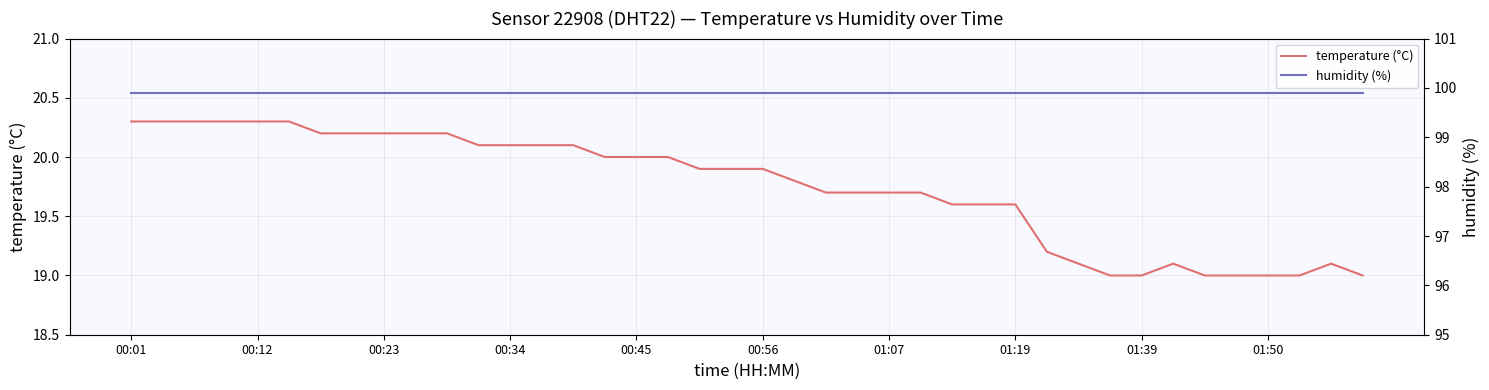

What is the average value of the temperature (°C) series?

19.7